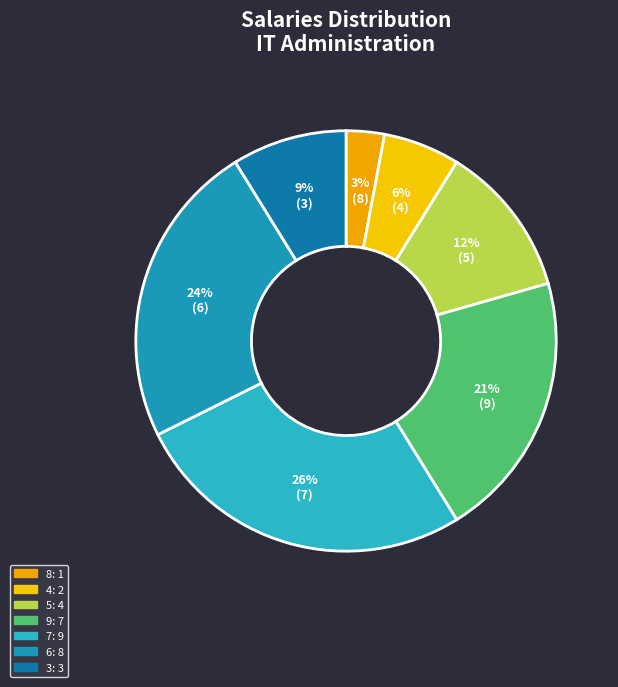

Is there a majority slice in this chart?

No